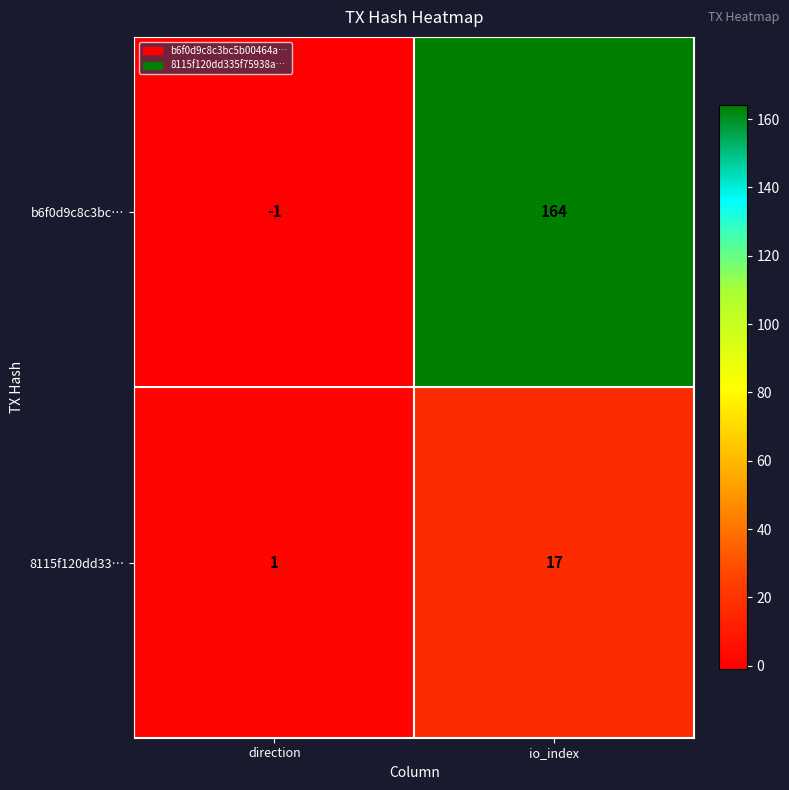

What is the difference between the highest and lowest values at io_index?

147